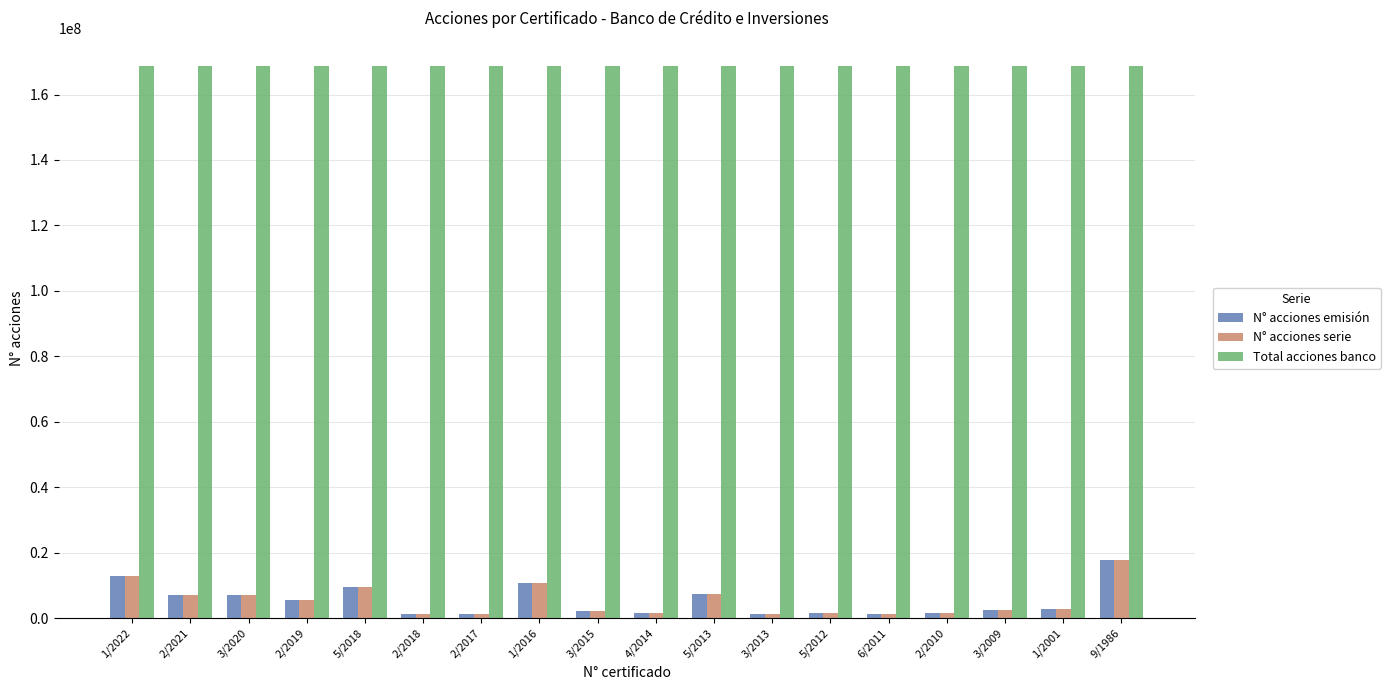

What is the average value of the Total acciones banco series?

168837345